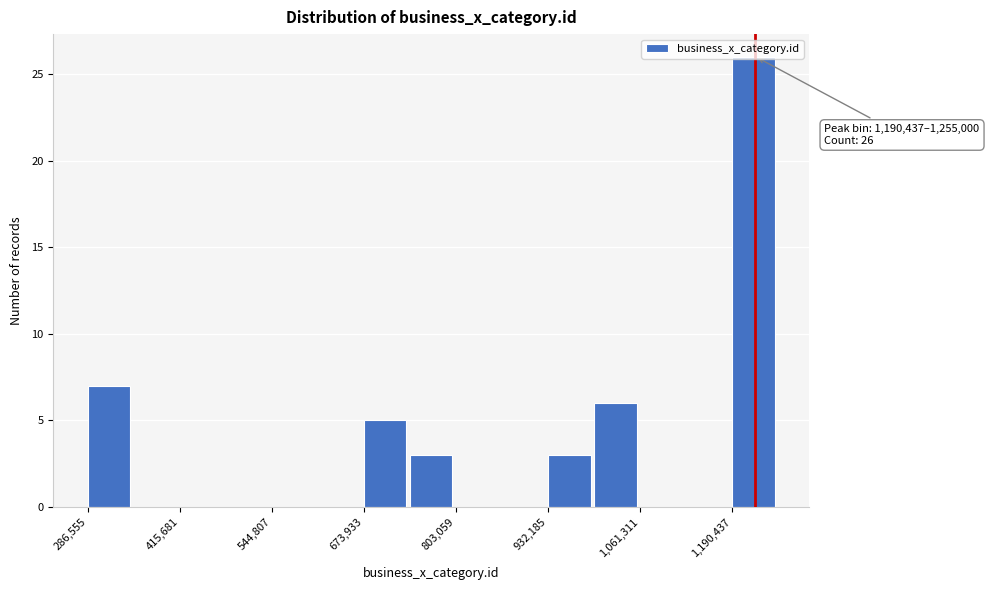

Read against the x-axis, roughly where is the centre of the tallest bar?

1220000